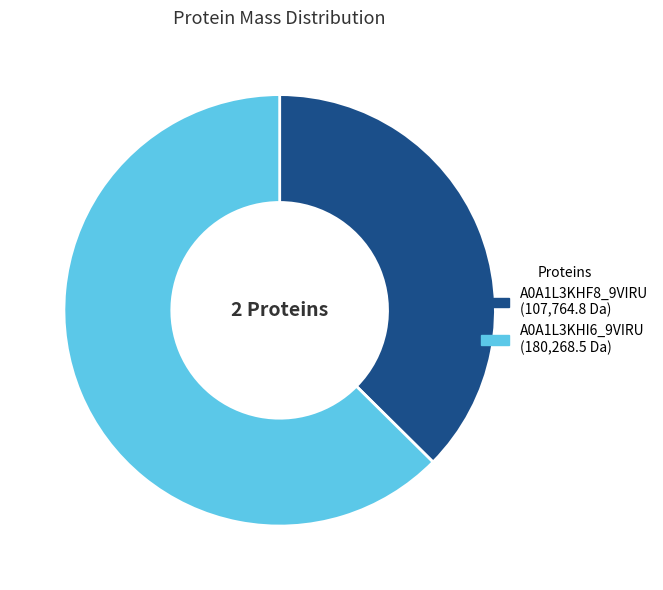

Is it true that A0A1L3KHI6_9VIRU (180,268.5 Da) is 77% of the pie?

False